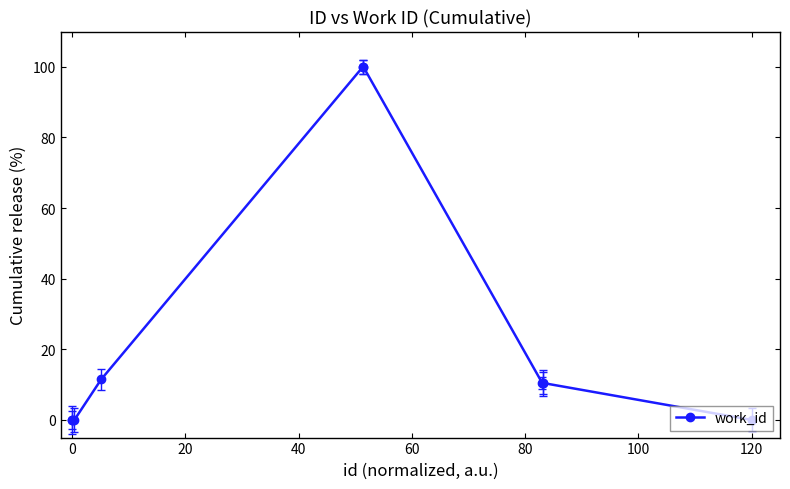

Reading left to right, transcribe all the data shown in this chart.

0.0	0.0	0.0	11.5	100.0	100.0	10.5	10.5	10.5	0.0